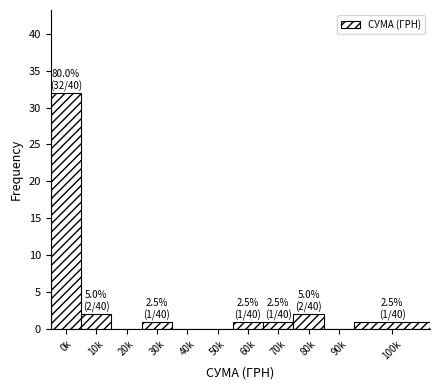

Reading left to right, transcribe all the data shown in this chart.

0k=32	10k=2	20k=0	30k=1	40k=0	50k=0	60k=1	70k=1	80k=2	90k=0	100k=1